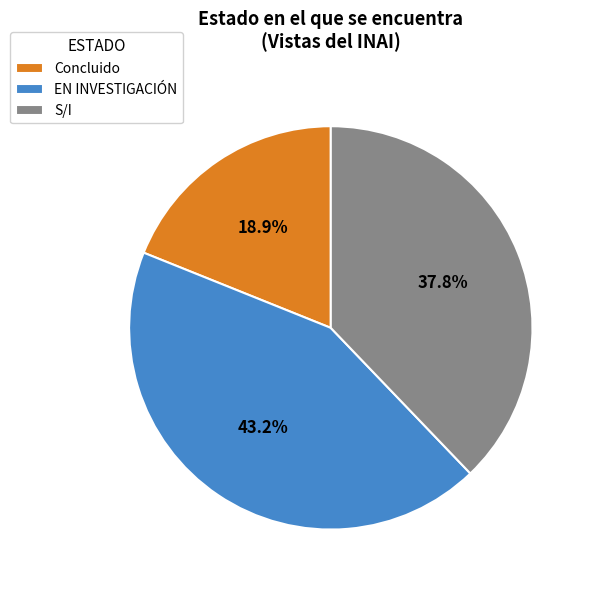

Do Concluido and EN INVESTIGACIÓN together represent more than half of the pie?

Yes